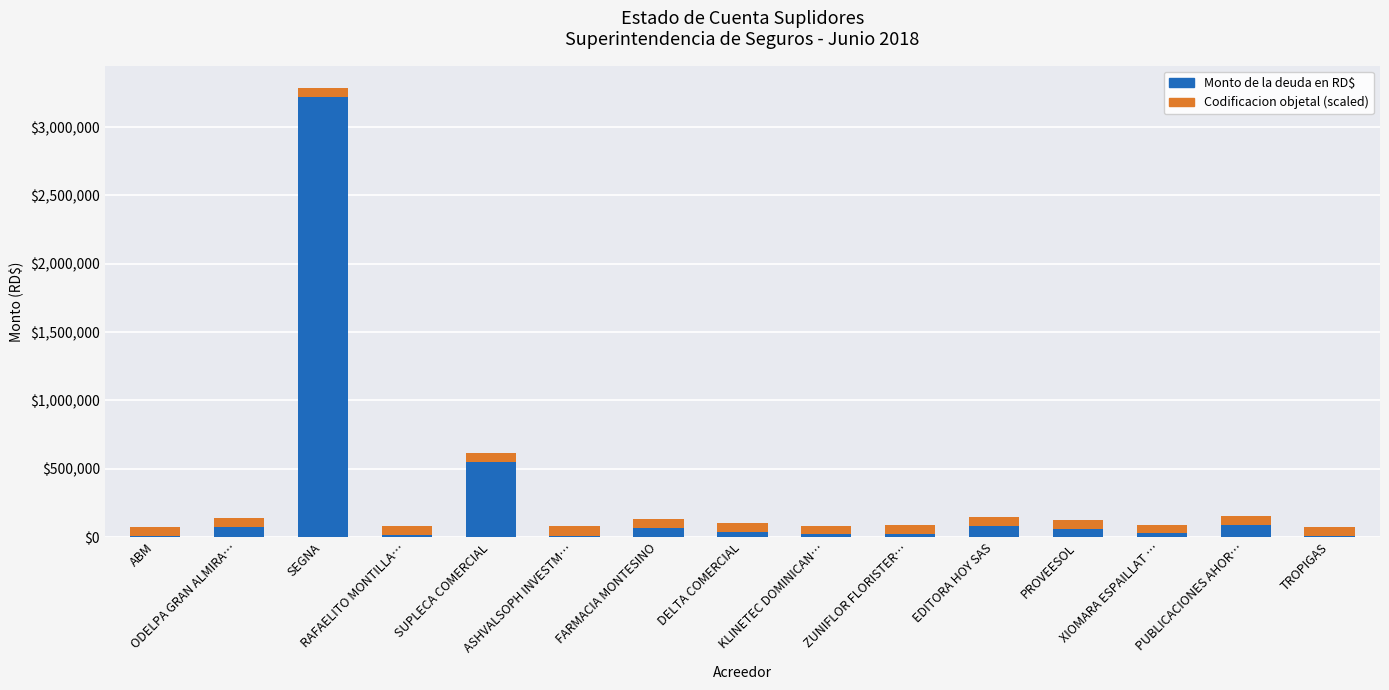

At which category is the sum across all series the highest?

SEGNA